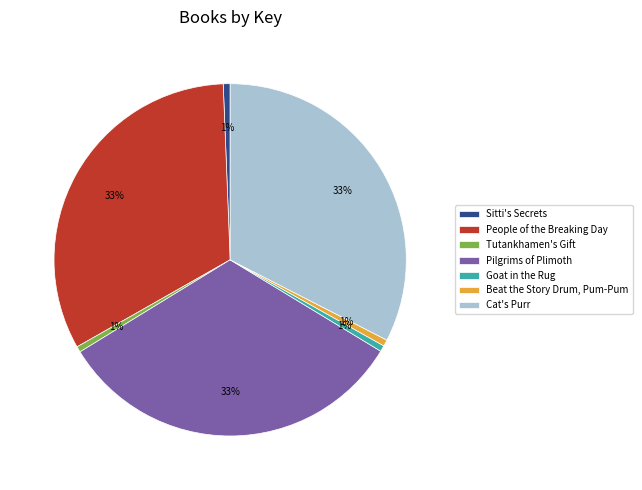

To the nearest percent, what is the average slice percentage?

14%